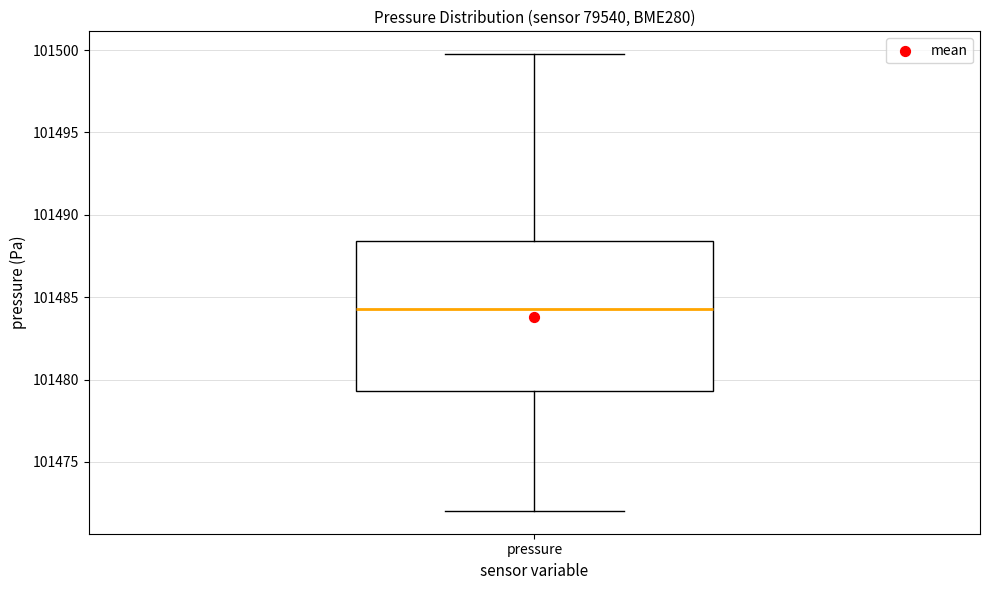

Transcribe this box plot: give where the median line is, the range the box spans, and where the two whiskers end, as read against the y-axis. The values are not printed on the chart, so give them approximately, as read against the axis.

median 101484.5, box 101479.5 to 101488.5, whiskers 101472.0 to 101500.0